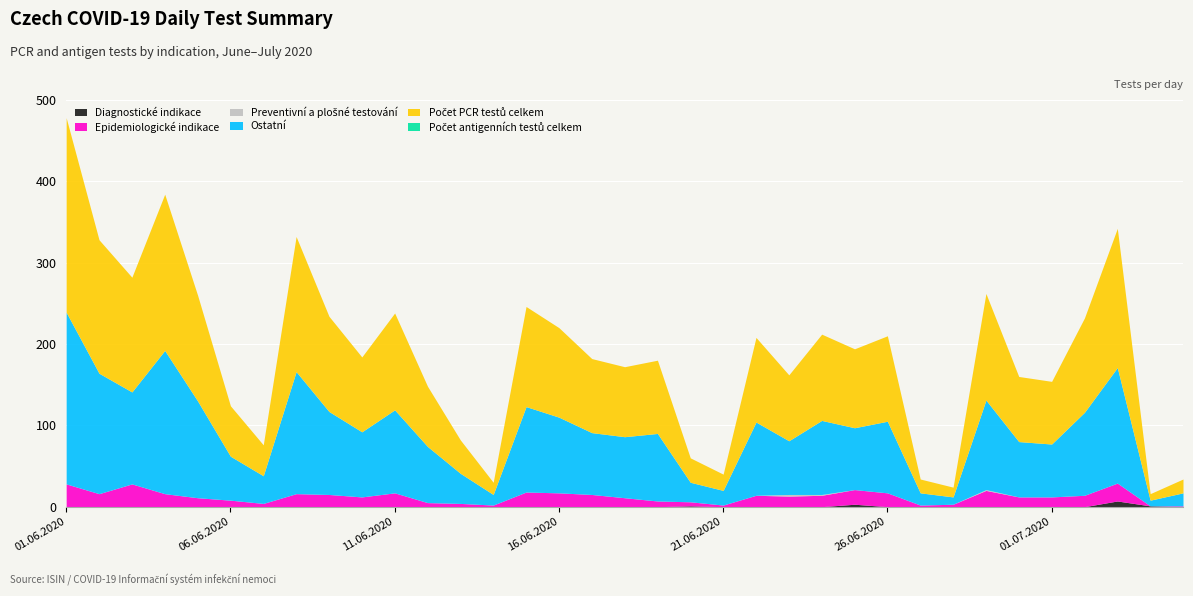

What is the value of the Ostatní point at the 27th from the left?

17